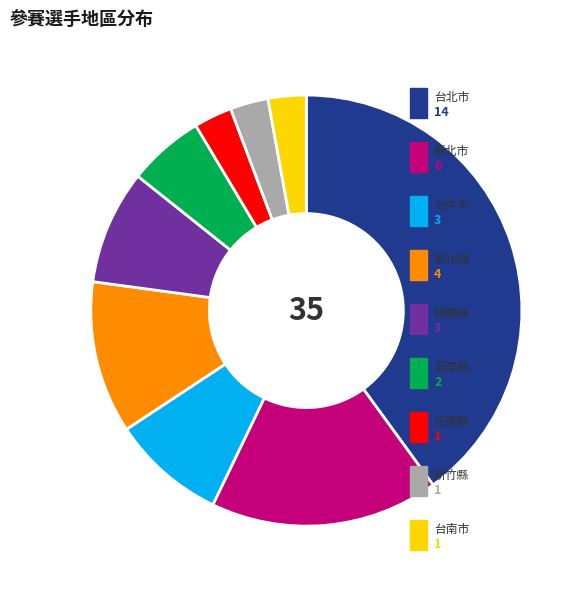

Is there a majority slice in this chart?

No